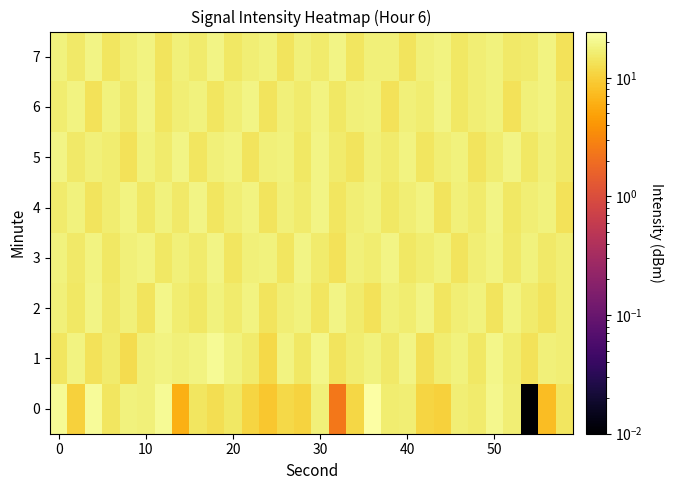

Count the number of categories in the chart.

30